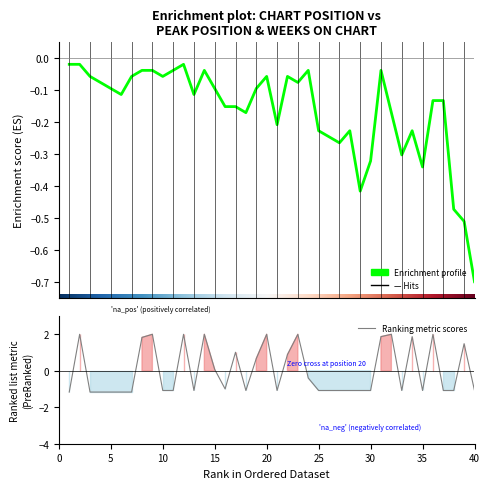

Which label corresponds to the largest value in the chart?

2